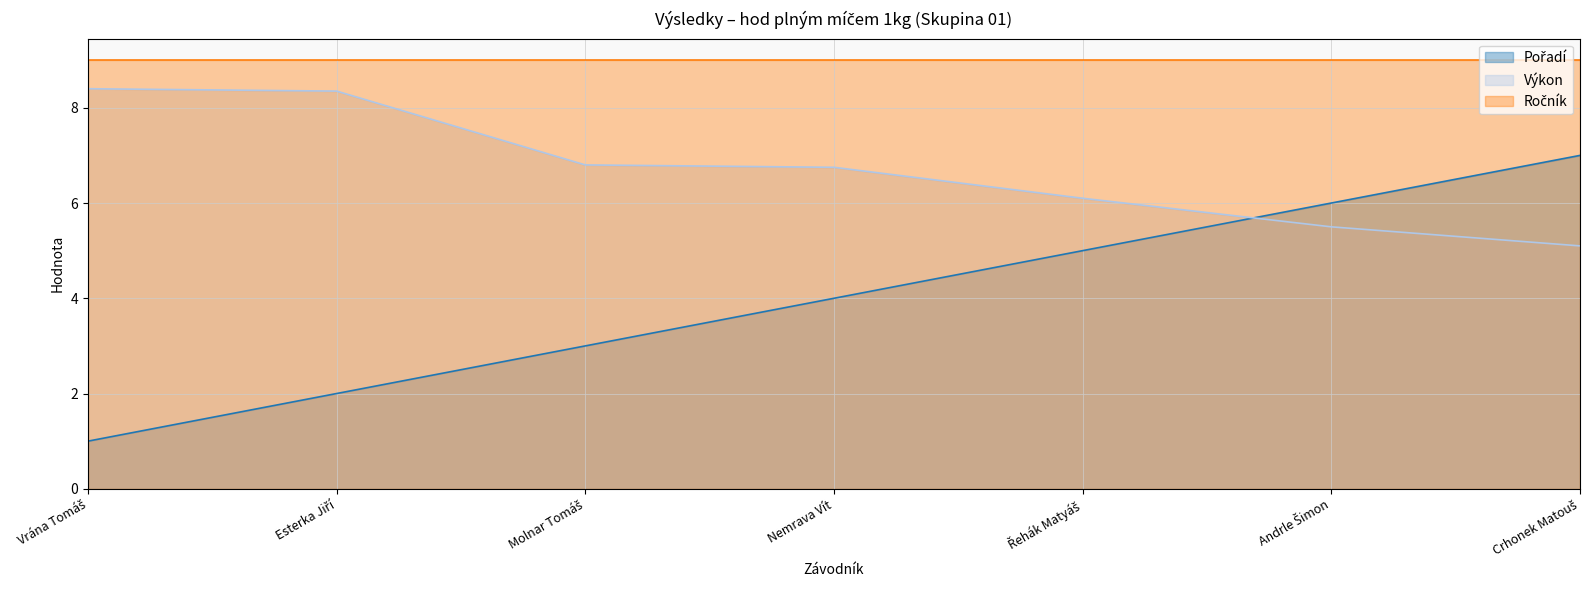

The Výkon series shows 9.6 at Nemrava Vít. True or false?

False